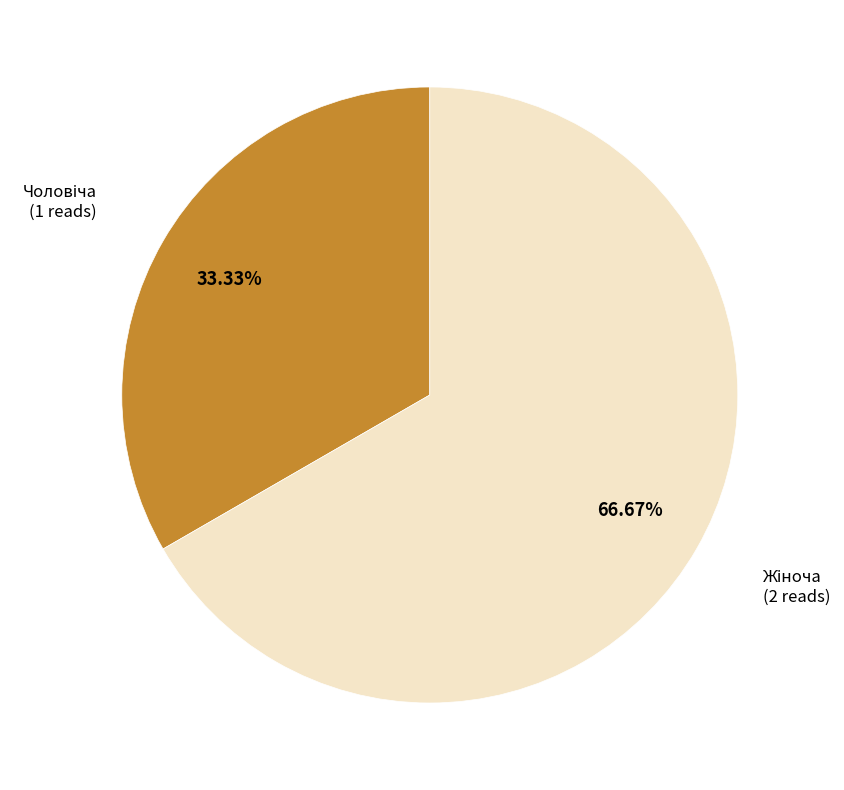

Does any single category account for the majority?

Yes